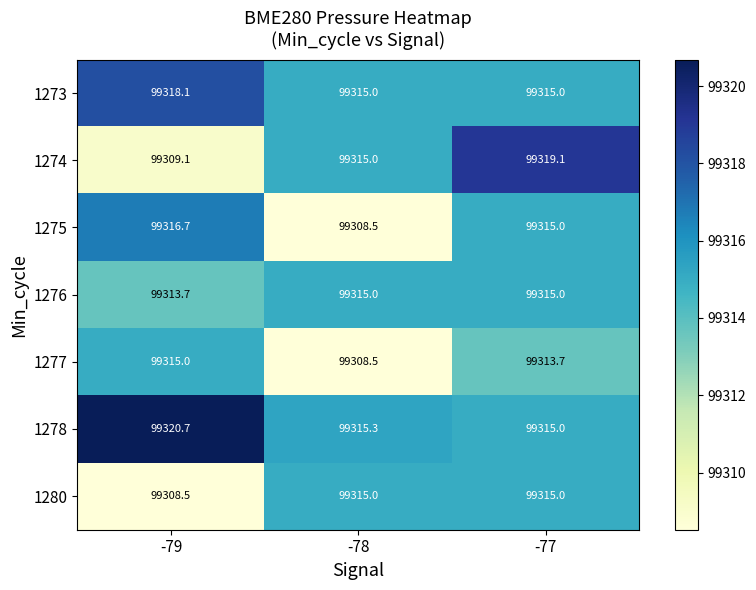

How many distinct data groups are displayed?

7